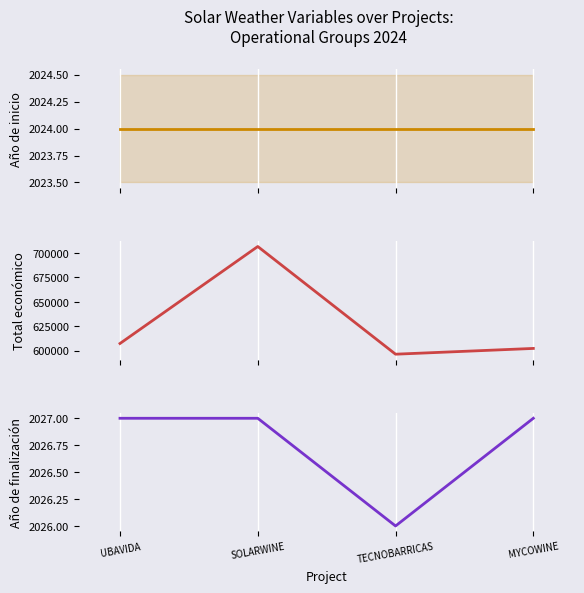

True or false: Año de finalización and Total económico intersect in this chart.

False